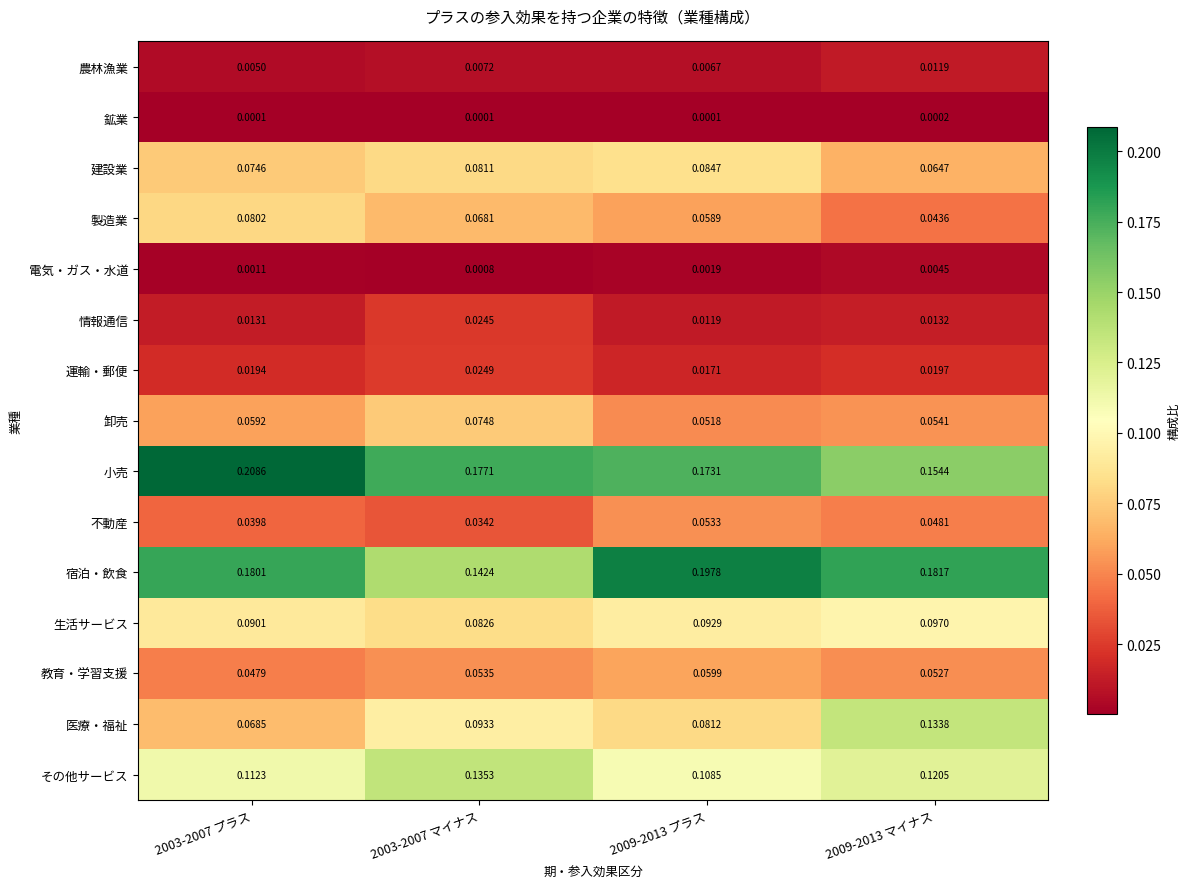

How many distinct data groups are displayed?

15